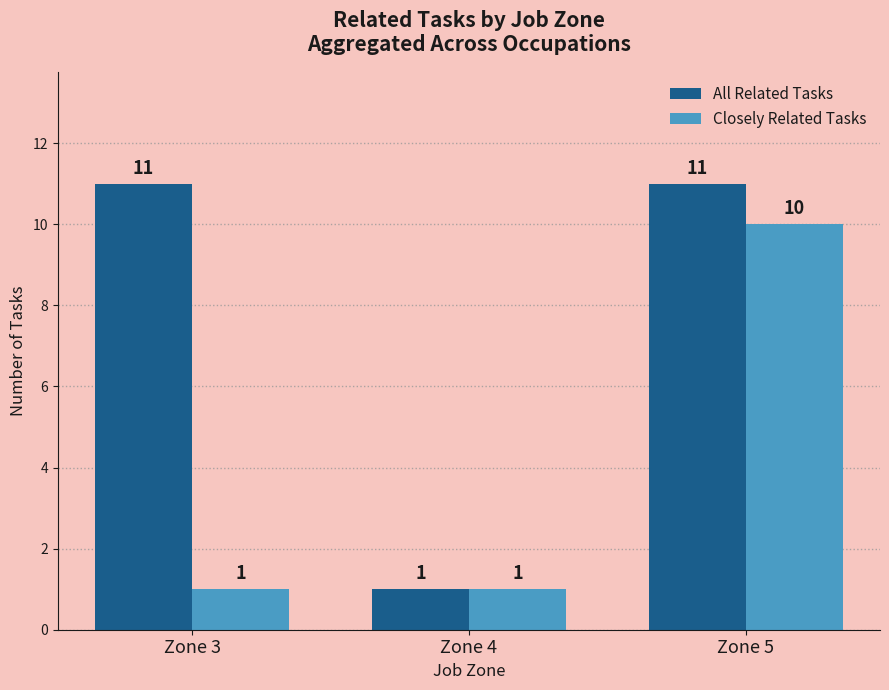

Is it true that Closely Related Tasks equals 1 at Zone 4?

True